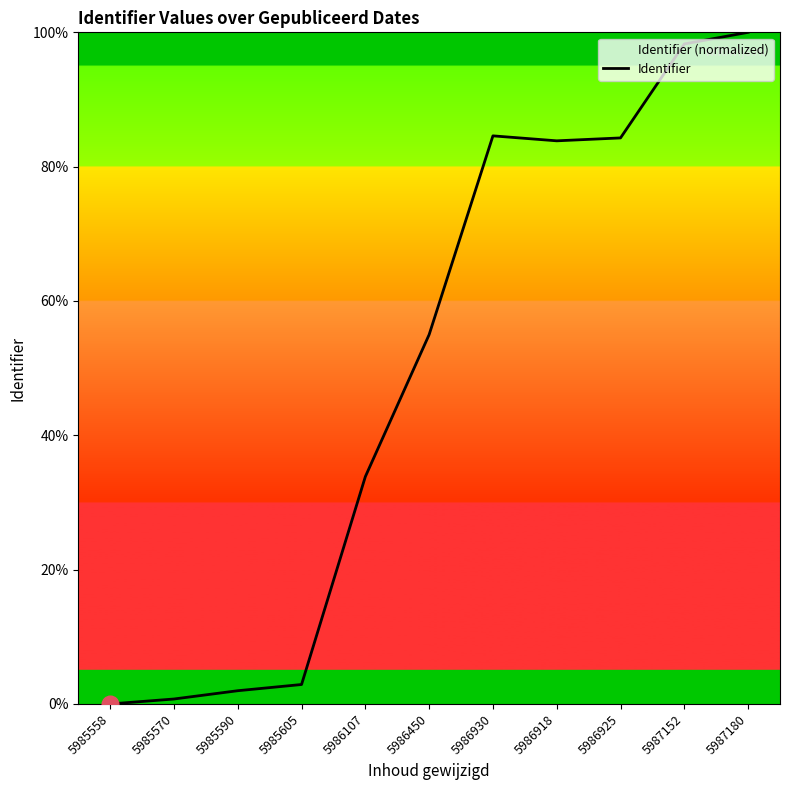

What is the maximum value shown in the chart?

100.0